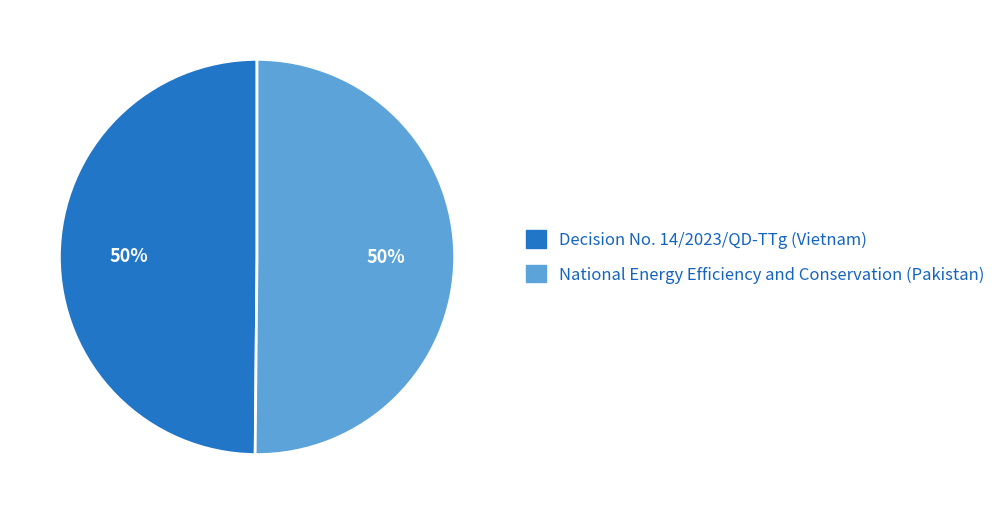

Count the number of slices in the pie.

2